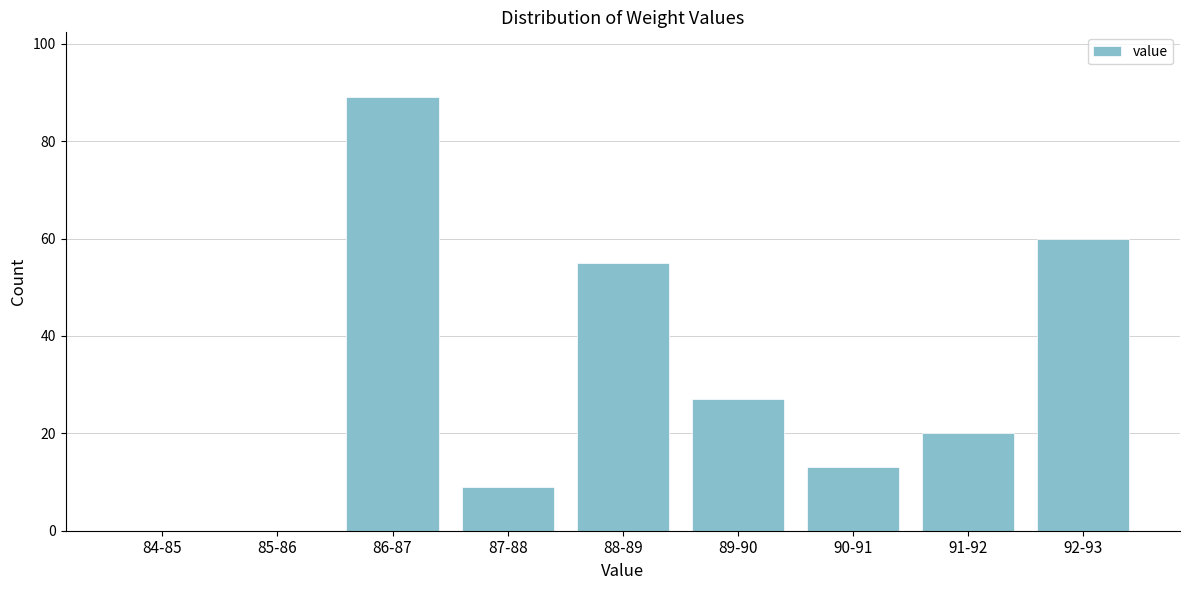

Reading left to right, list all the values displayed in this chart.

84-85=0	85-86=0	86-87=89	87-88=9	88-89=55	89-90=27	90-91=13	91-92=20	92-93=60